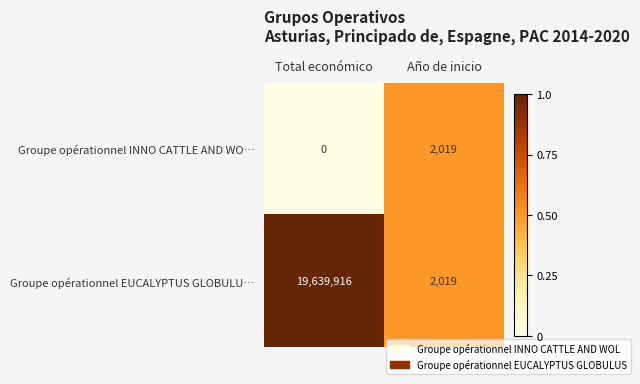

At which label is Groupe opérationnel EUCALYPTUS GLOBULU… closest to 9820967?

Año de inicio